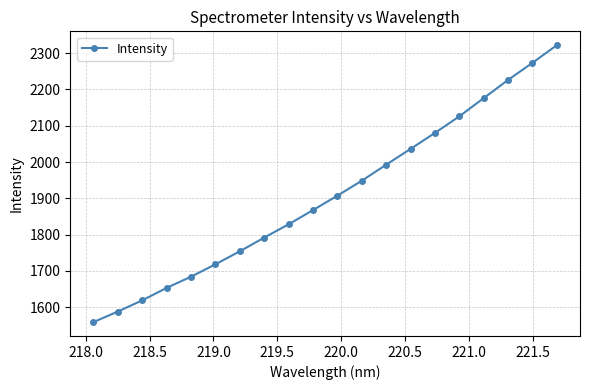

What is the average value?

1907.6